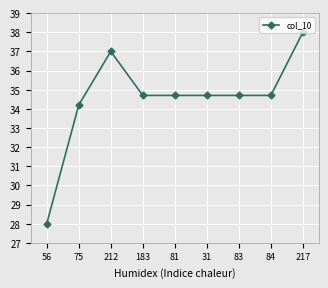

Which has a higher value, 56 or 183?

183